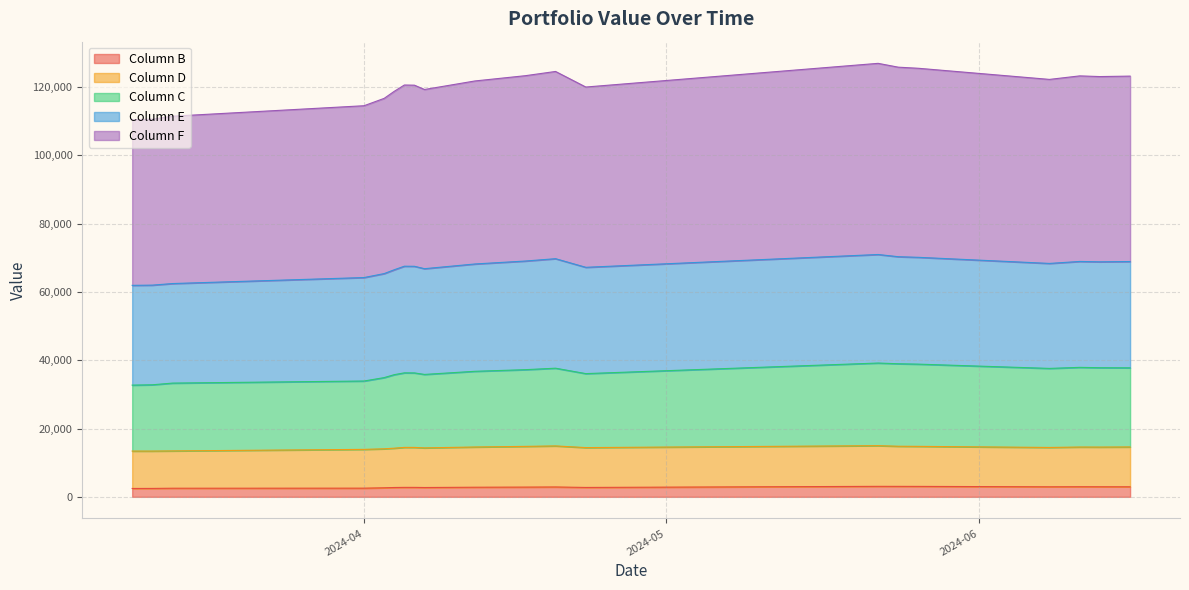

Where does the Column F series first go above 121751?

2024-04-12